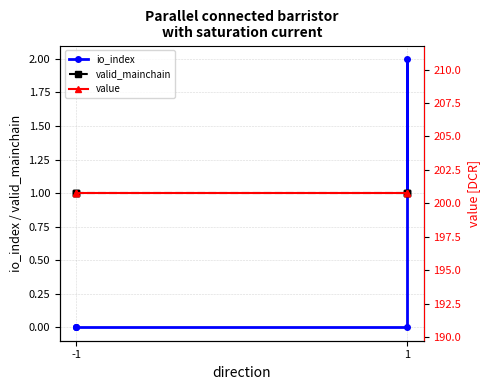

Which series has the largest total across all categories?

value